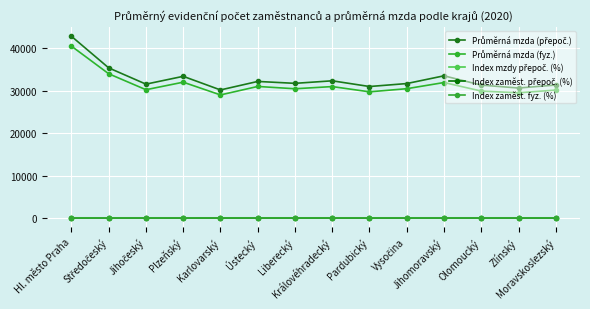

Reading left to right, extract all data points from this chart.

Průměrná mzda (přepoč.): Hl. město Praha=42811.0	Středočeský=35377.0	Jihočeský=31551.0	Plzeňský=33392.0	Karlovarský=30188.0	Ústecký=32188.0	Liberecký=31740.0	Královéhradecký=32337.0	Pardubický=30994.0	Vysočina=31689.0	Jihomoravský=33513.0	Olomoucký=31323.0	Zlínský=30642.0	Moravskoslezský=31344.0
Průměrná mzda (fyz.): Hl. město Praha=40494.0	Středočeský=33995.0	Jihočeský=30241.0	Plzeňský=32014.0	Karlovarský=29014.0	Ústecký=31009.0	Liberecký=30466.0	Královéhradecký=30981.0	Pardubický=29743.0	Vysočina=30481.0	Jihomoravský=31933.0	Olomoucký=29920.0	Zlínský=29517.0	Moravskoslezský=30162.0
Index mzdy přepoč. (%): Hl. město Praha=102.6	Středočeský=103.0	Jihočeský=104.6	Plzeňský=103.0	Karlovarský=103.3	Ústecký=104.8	Liberecký=102.2	Královéhradecký=103.6	Pardubický=104.1	Vysočina=103.7	Jihomoravský=104.5	Olomoucký=104.2	Zlínský=103.4	Moravskoslezský=103.4
Index zaměst. přepoč. (%): Hl. město Praha=99.2	Středočeský=97.9	Jihočeský=97.2	Plzeňský=97.2	Karlovarský=94.9	Ústecký=96.8	Liberecký=96.4	Královéhradecký=96.8	Pardubický=97.7	Vysočina=97.1	Jihomoravský=97.4	Olomoucký=97.2	Zlínský=97.3	Moravskoslezský=96.1
Index zaměst. fyz. (%): Hl. město Praha=100.2	Středočeský=98.6	Jihočeský=98.3	Plzeňský=98.1	Karlovarský=95.4	Ústecký=97.7	Liberecký=97.2	Královéhradecký=97.6	Pardubický=98.6	Vysočina=98.1	Jihomoravský=98.5	Olomoucký=98.2	Zlínský=98.0	Moravskoslezský=96.8